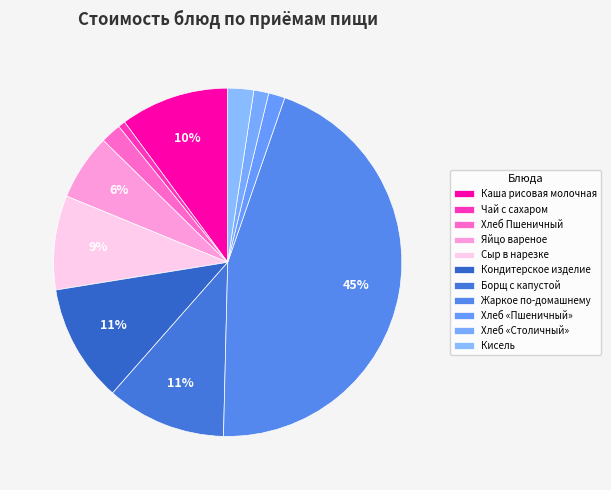

Which slice is the largest?

Жаркое по-домашнему